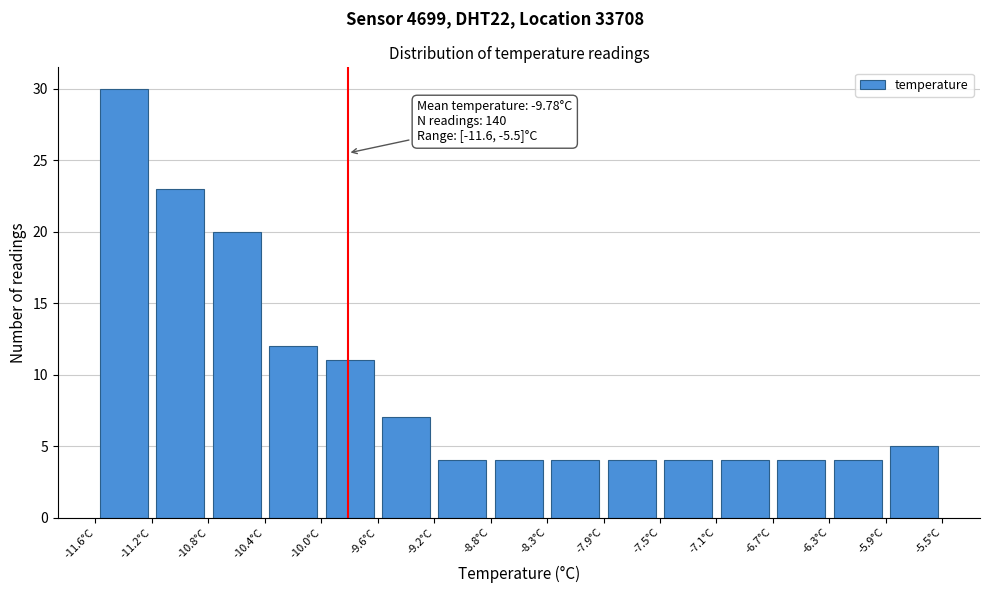

Over which range of the x-axis is the bar tallest?

-11.60 to -11.20